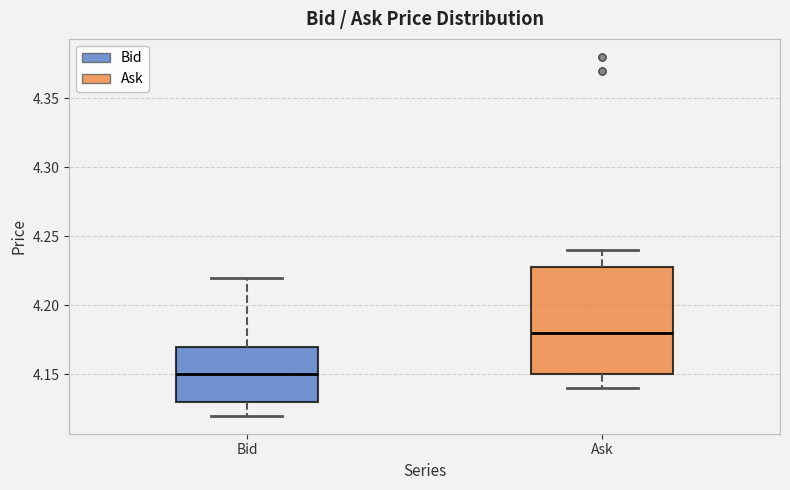

Where does the median line of the box for Bid sit on the y-axis? The values are not printed on the chart, so give them approximately, as read against the axis.

4.15